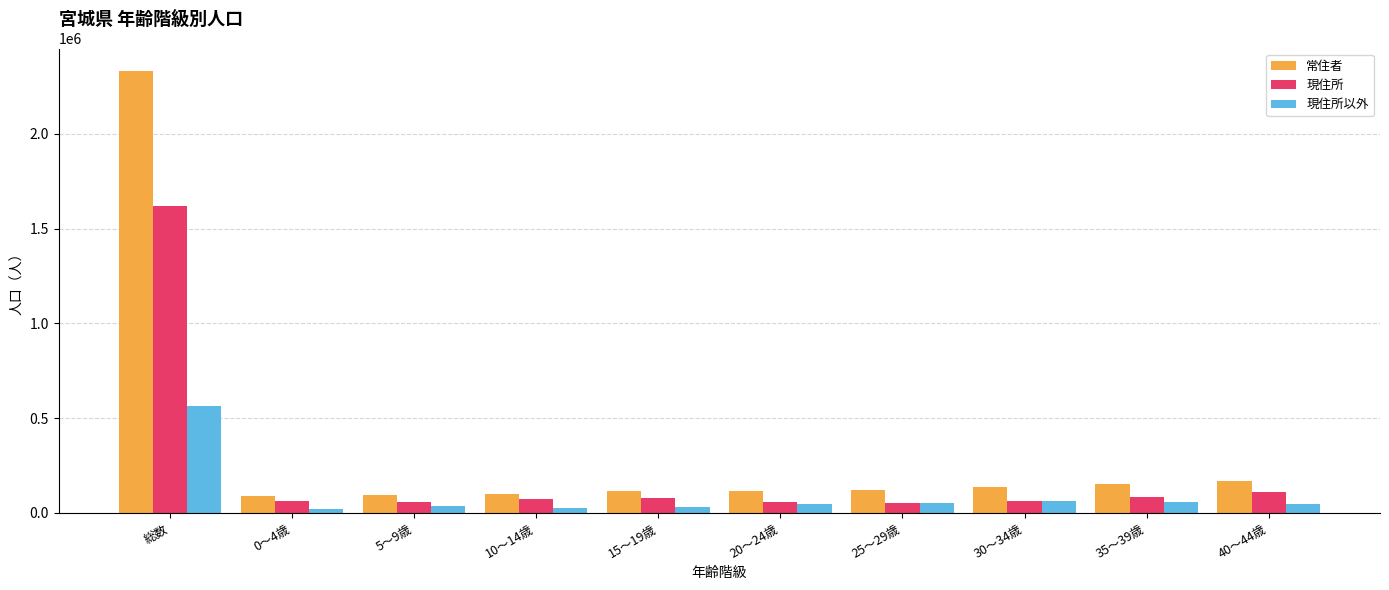

What is the total value across all series at 15～19歳?

222664